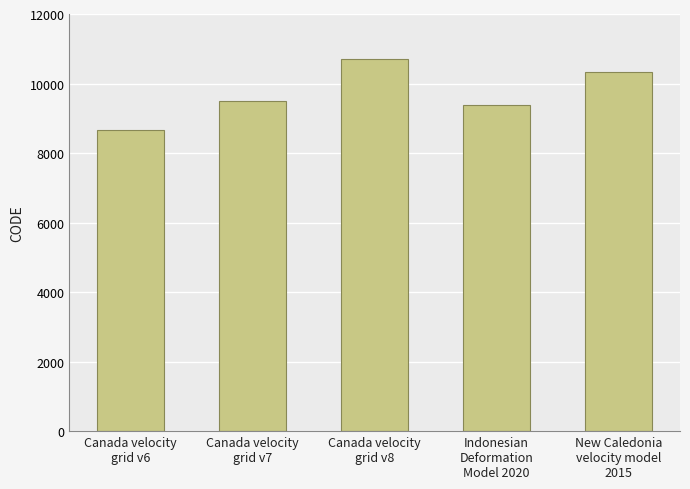

Reading left to right, transcribe all the data shown in this chart.

Canada velocity
grid v6=8676	Canada velocity
grid v7=9483	Canada velocity
grid v8=10707	Indonesian
Deformation
Model 2020=9375	New Caledonia
velocity model
2015=10323